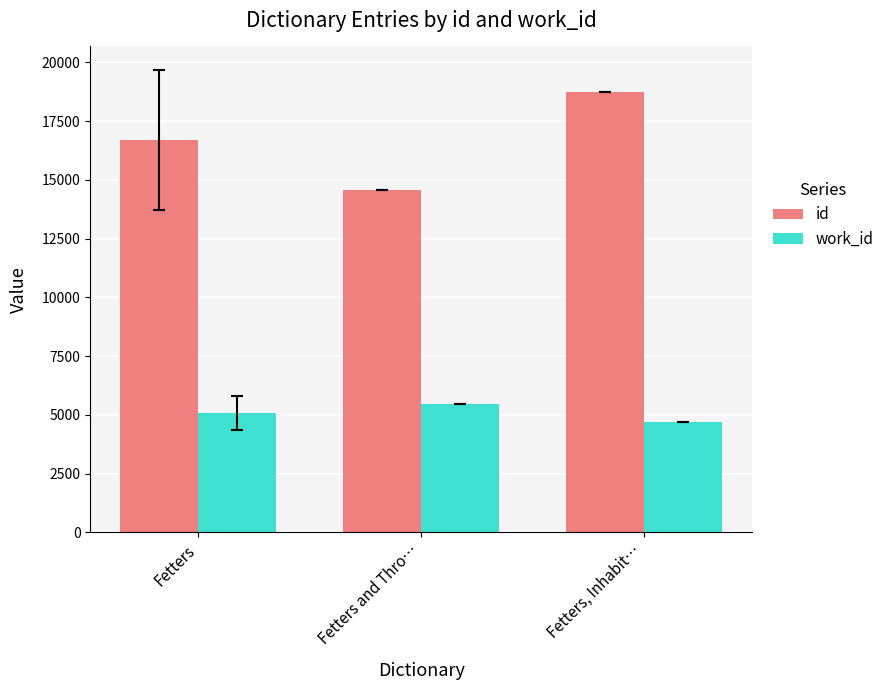

Is the value of work_id at Fetters and Thro… greater than the value of id at Fetters, Inhabit…?

No